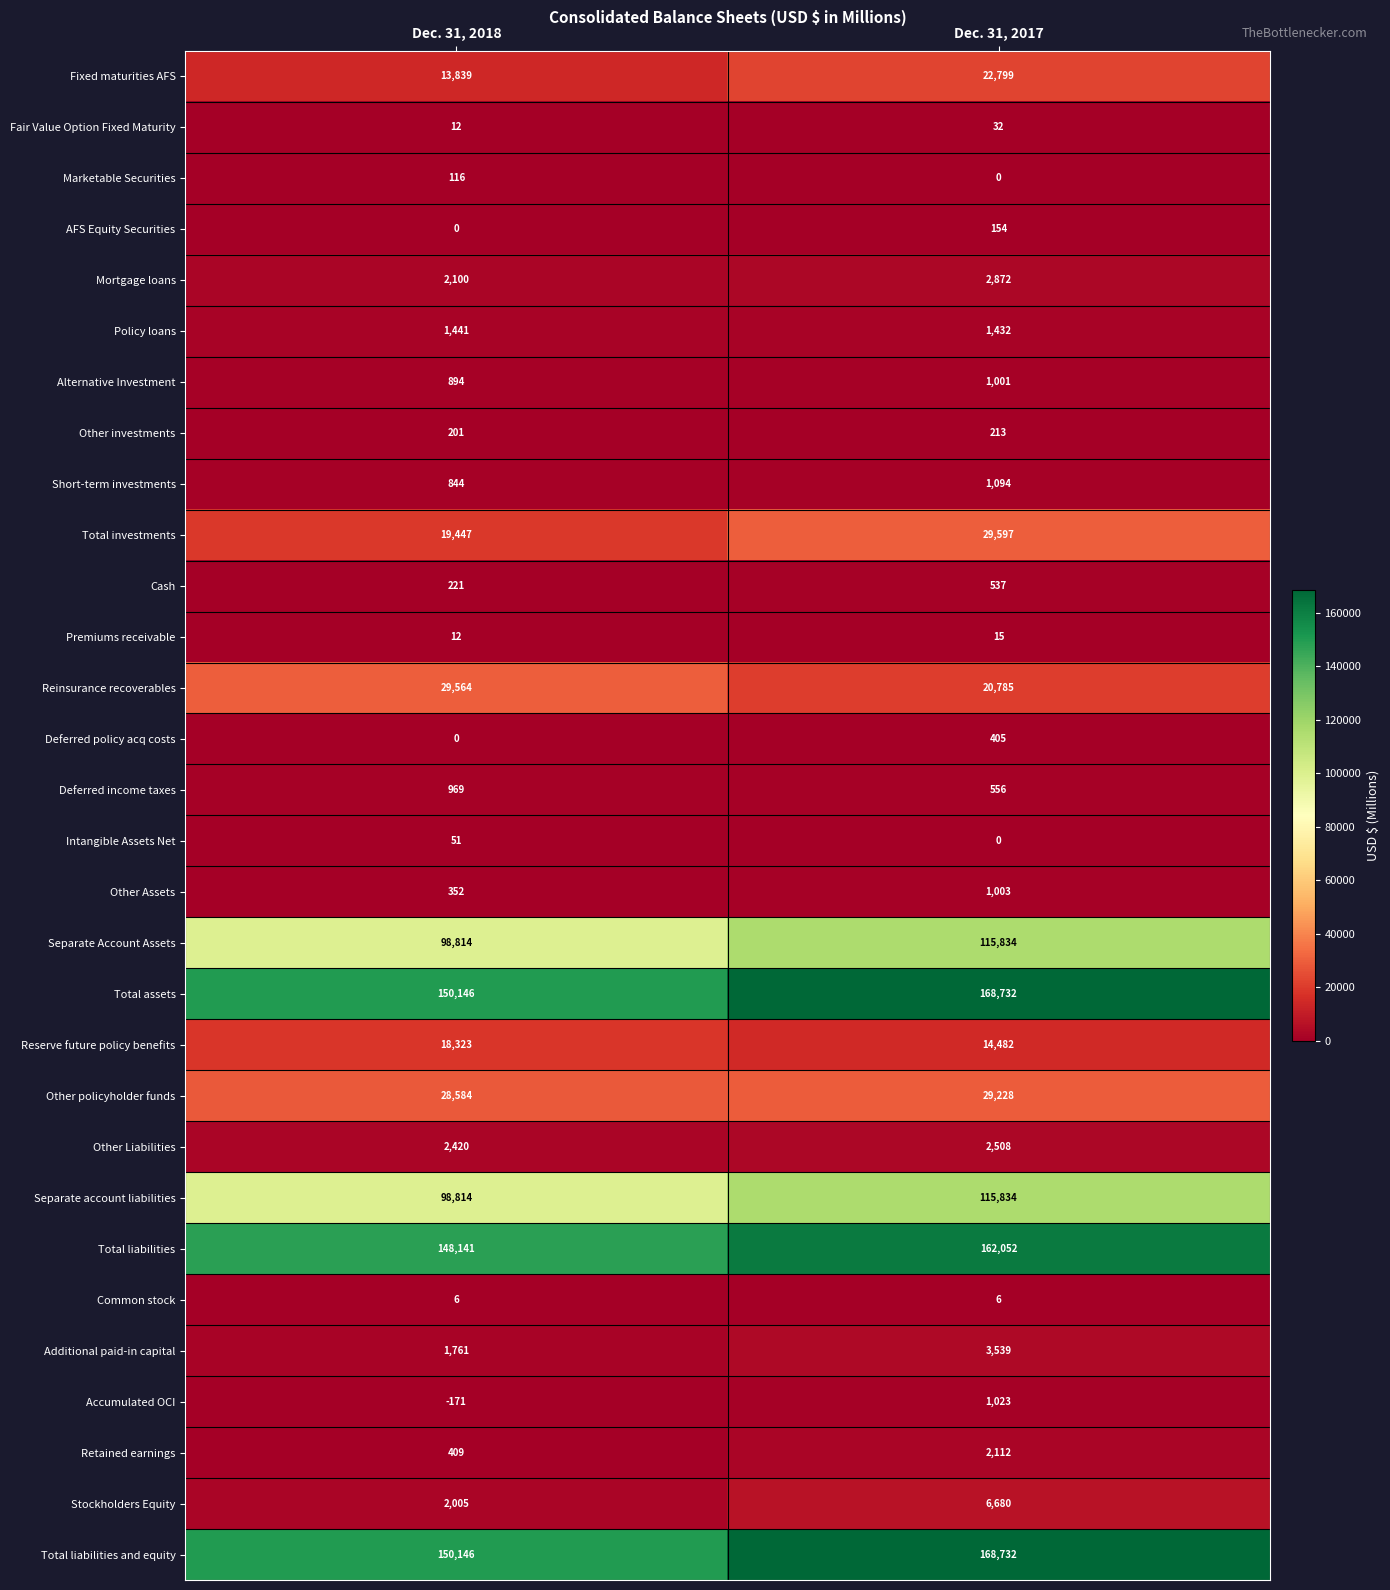

List the labels in order of Fair Value Option Fixed Maturity value, largest first.

Dec. 31, 2017, Dec. 31, 2018